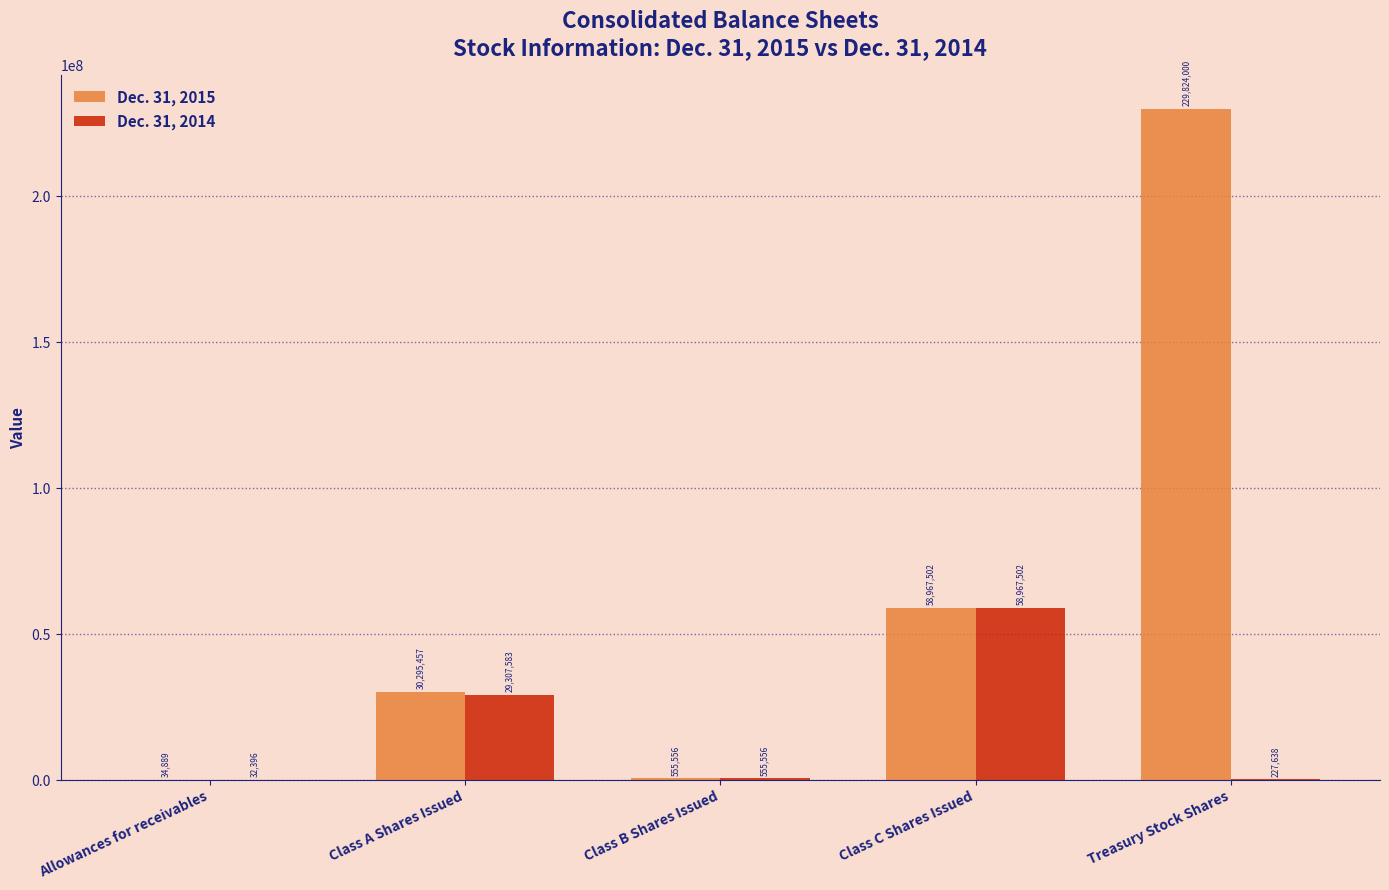

Which series has the largest total across all categories?

Dec. 31, 2015